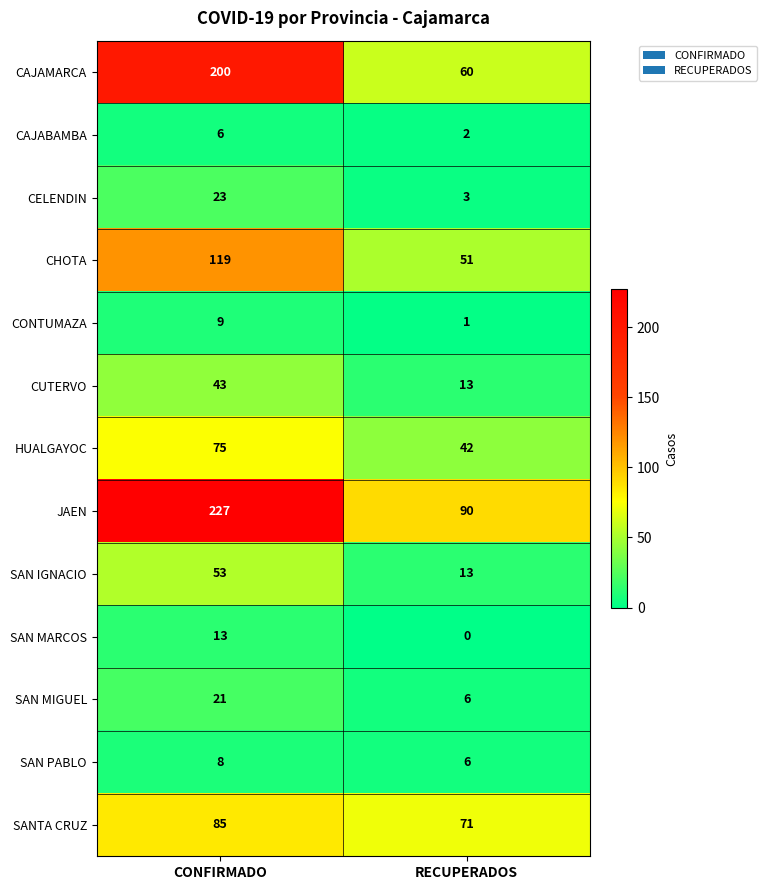

What is the difference between the maximum and minimum values in the SAN MIGUEL series?

15